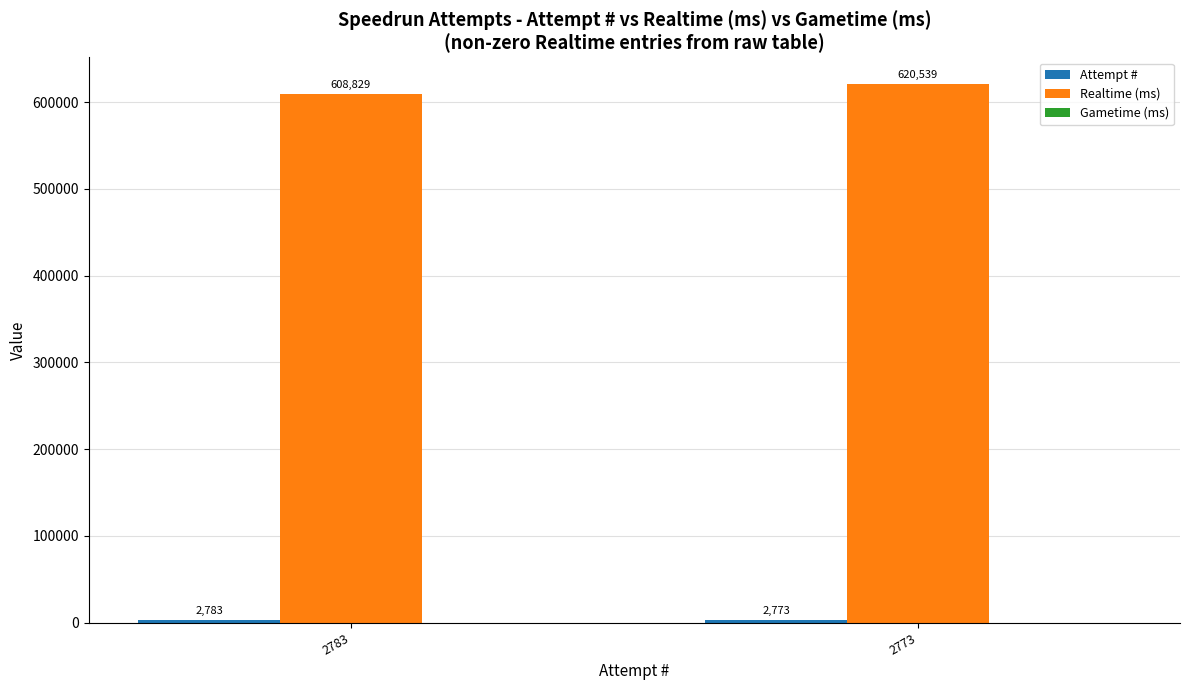

List the labels in order of Realtime (ms) value, largest first.

2773, 2783